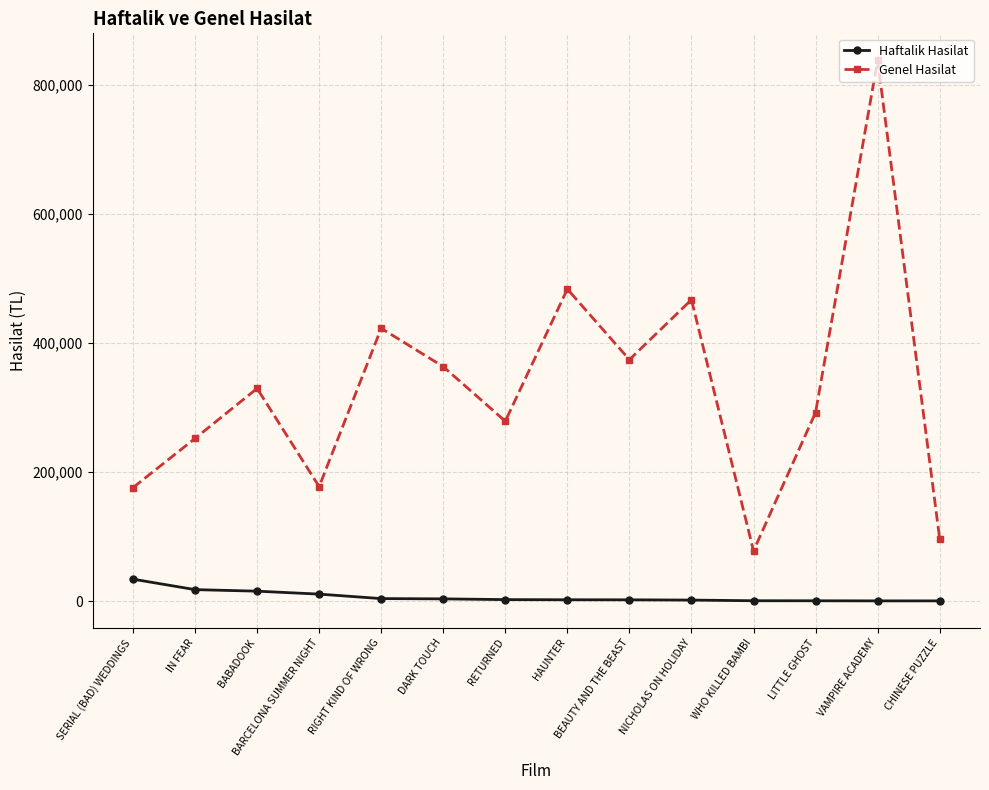

Is it true that Genel Hasilat equals 96663.2 at CHINESE PUZZLE?

True